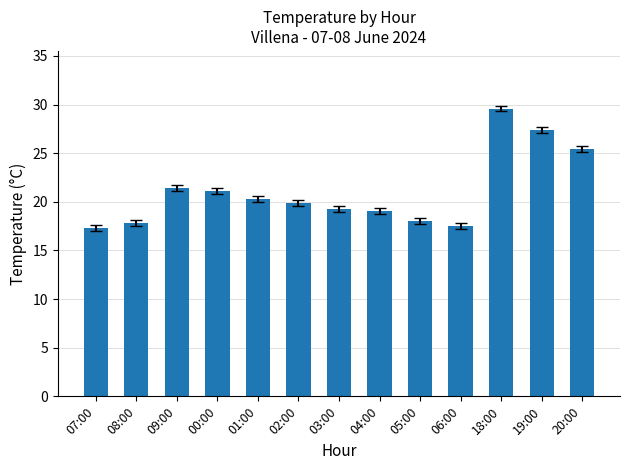

Does the chart contain stacked bars?

No